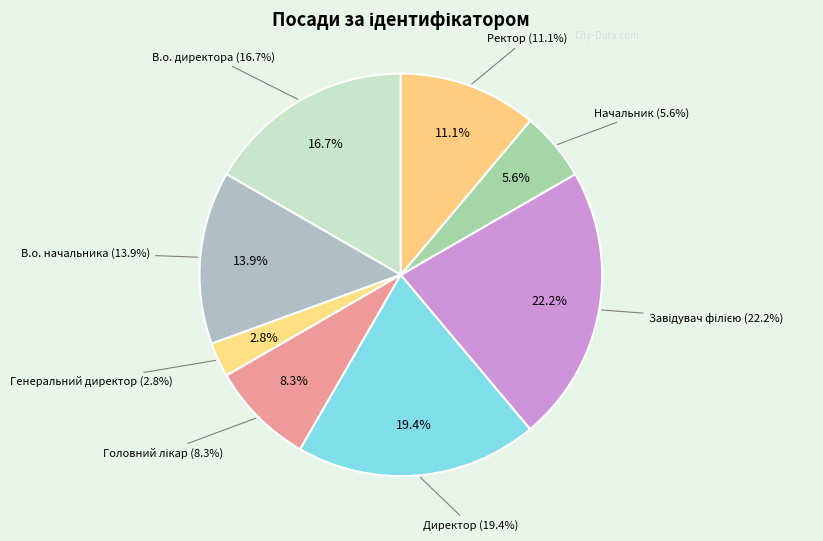

How many segments does this pie chart have?

8